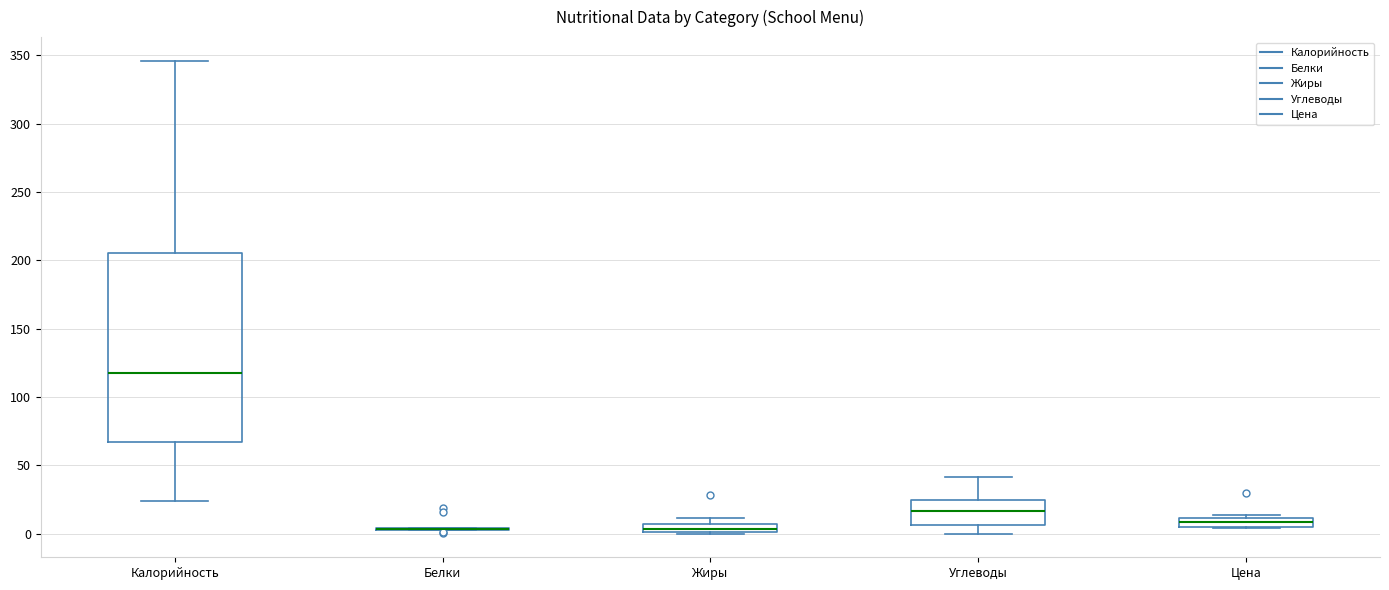

Comparing the boxes themselves (not the whiskers), which one is the tallest?

Калорийность